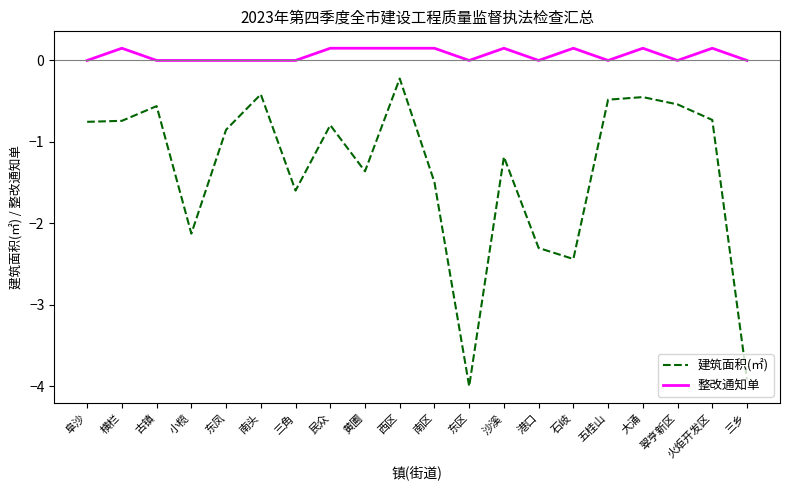

What position from the right is 石岐?

6